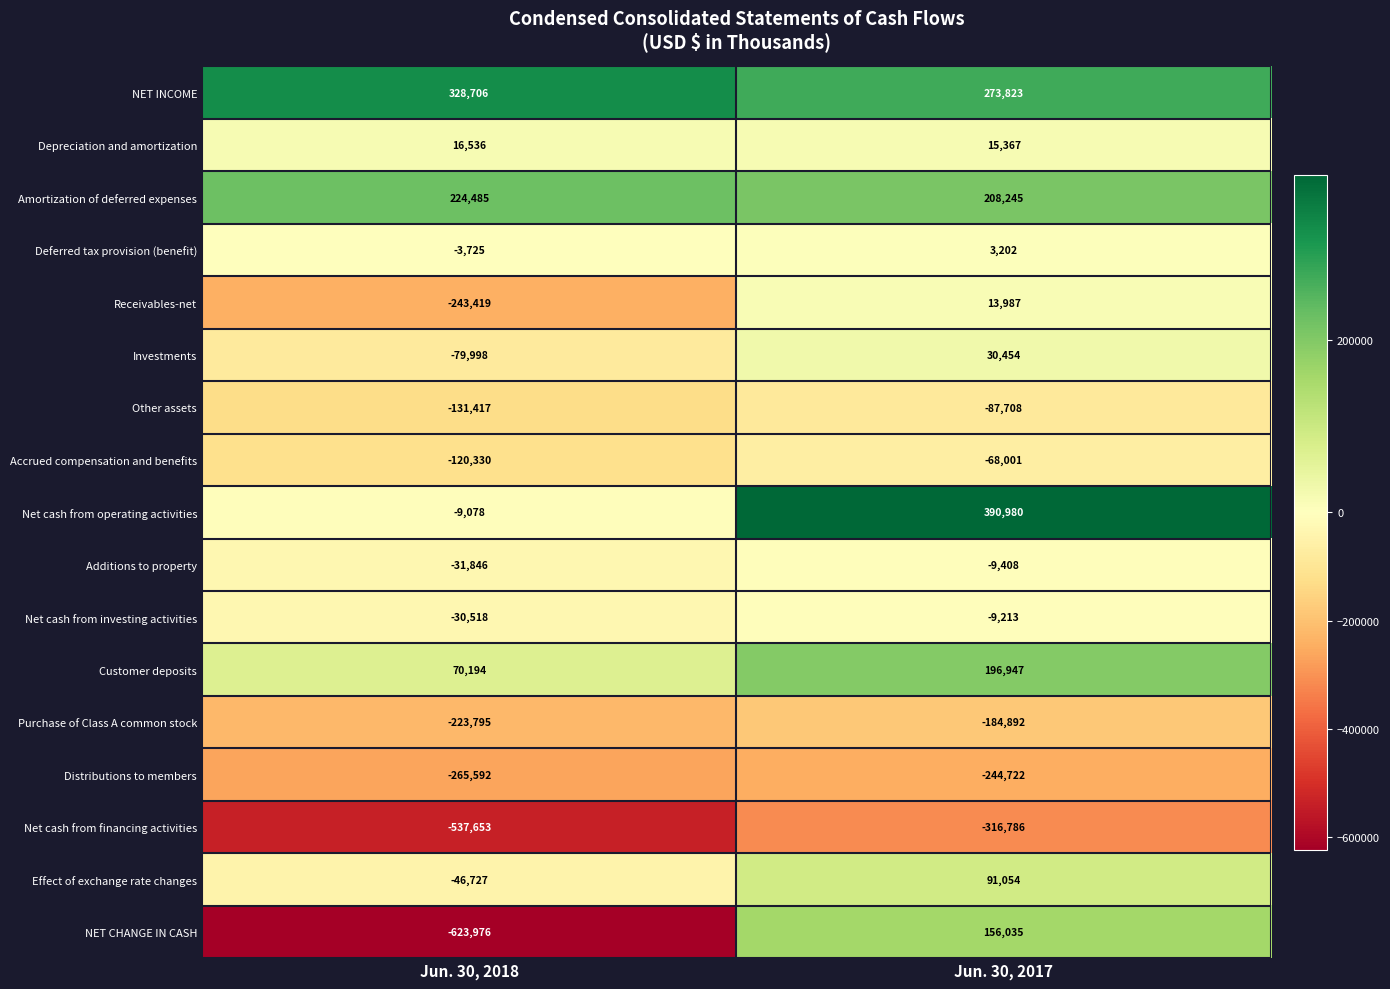

How many distinct data groups are displayed?

17